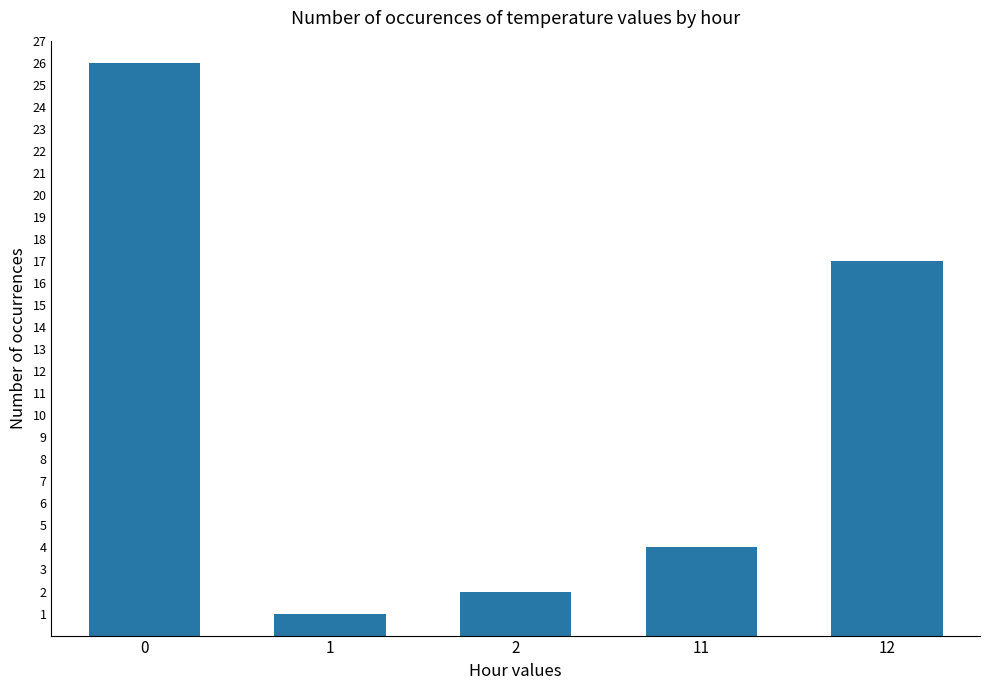

What is the difference between the values at 11 and 2?

2